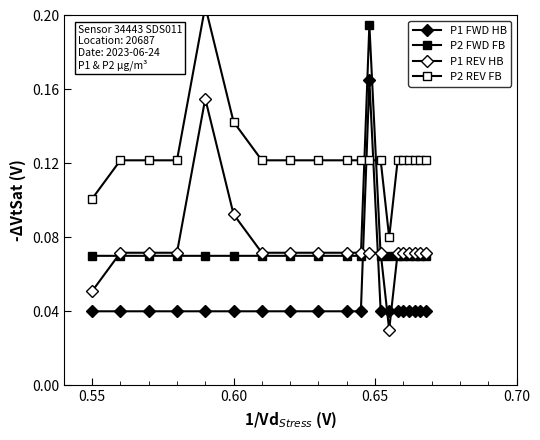

What are all the series names shown in the legend?

P1 FWD HB, P2 FWD FB, P1 REV HB, P2 REV FB